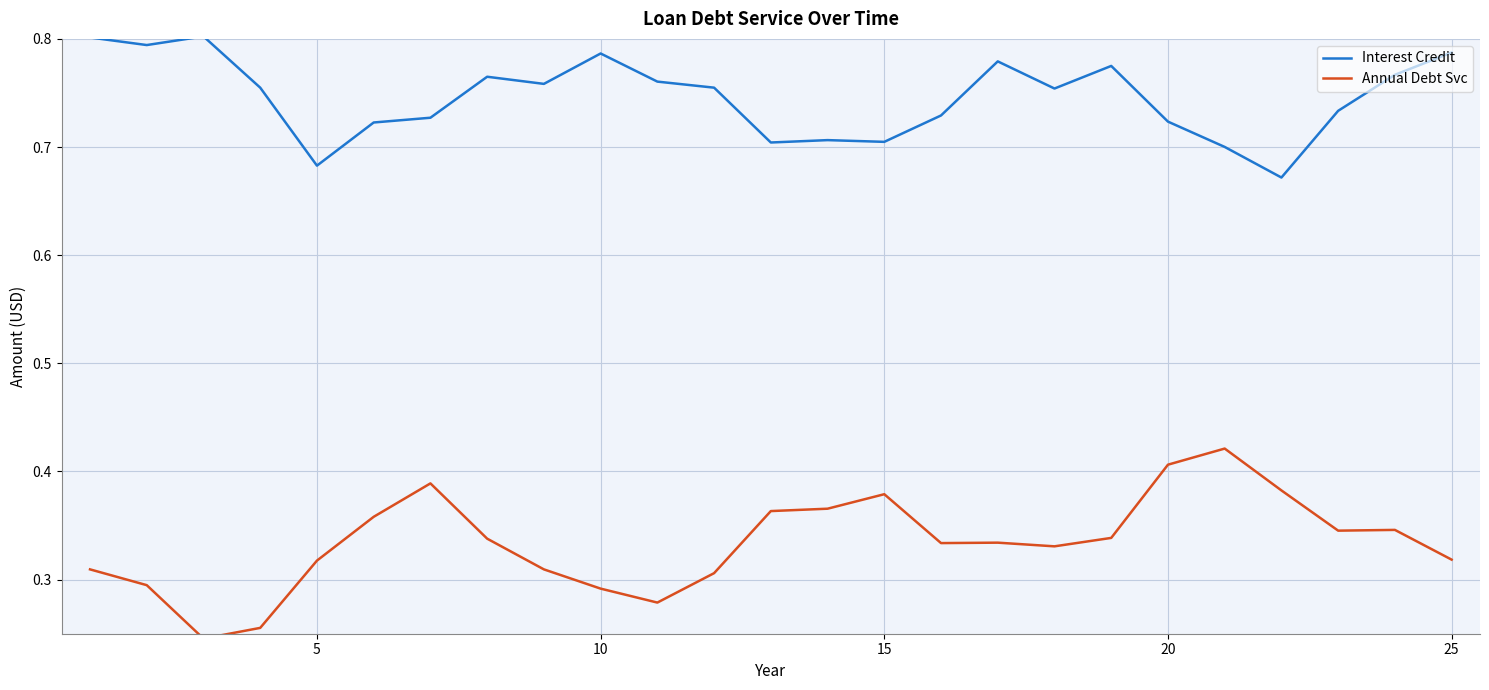

What are all the series names shown in the legend?

Interest Credit, Annual Debt Svc